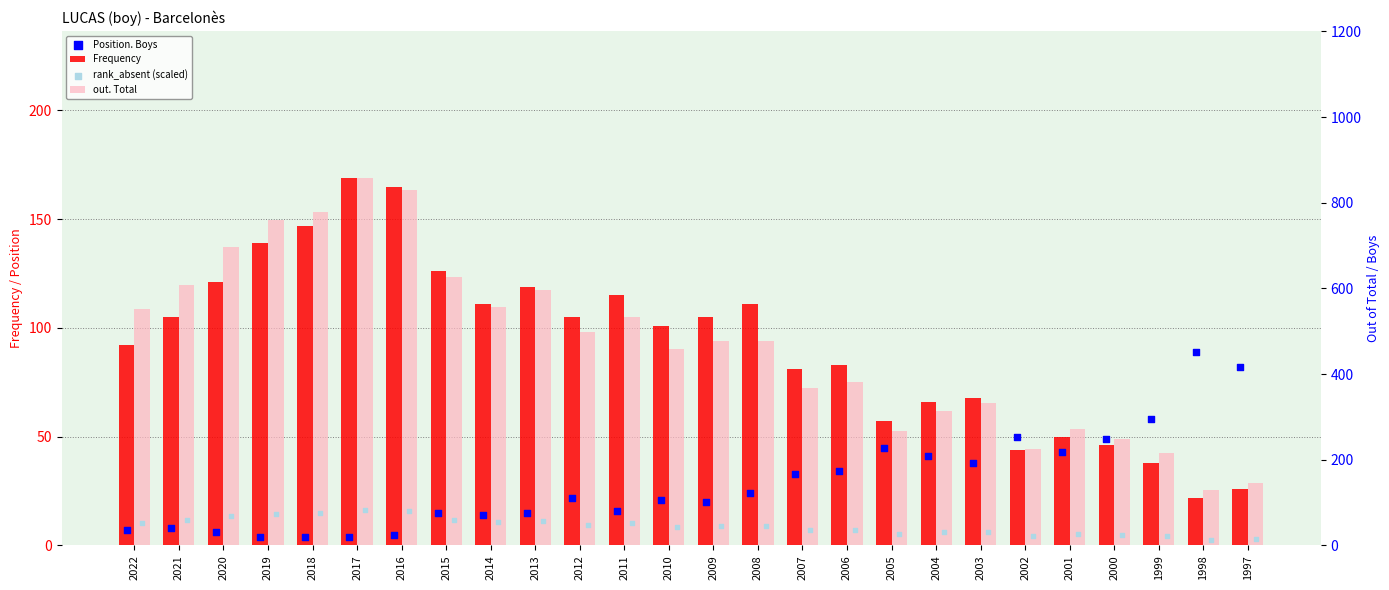

Which series reaches the minimum Y coordinate?

Position. Boys